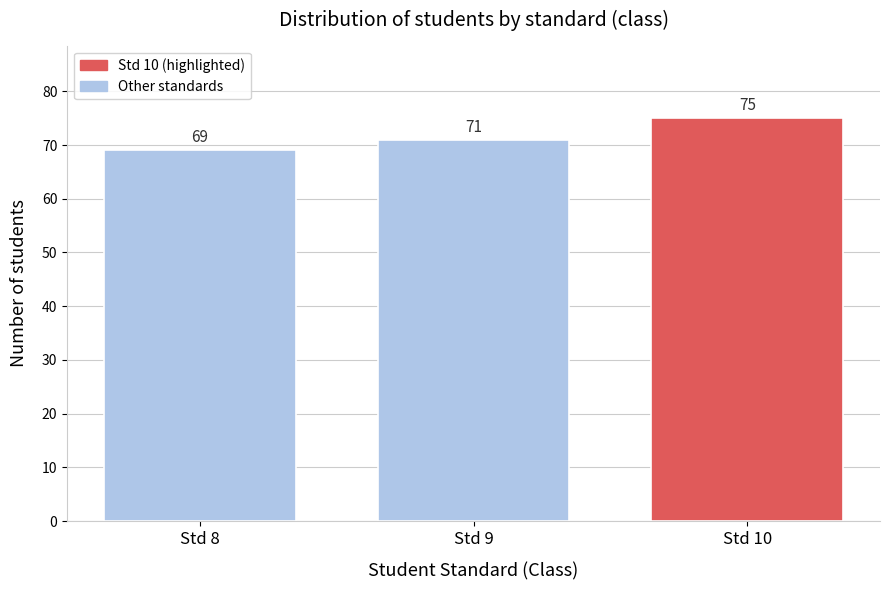

Reading left to right, what are all the values shown in this chart?

Std 8=69	Std 9=71	Std 10=75